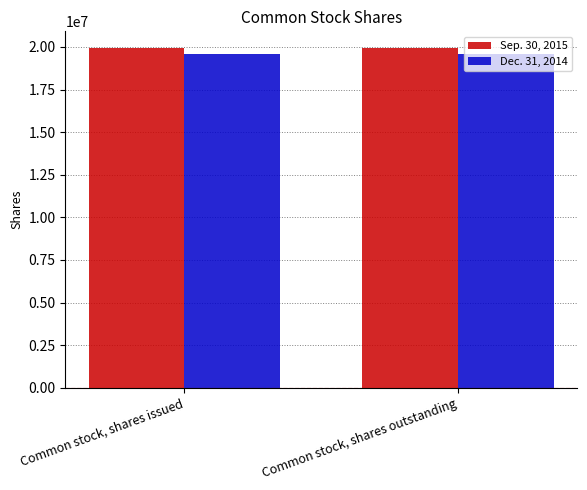

What position from the left is Common stock, shares outstanding?

2